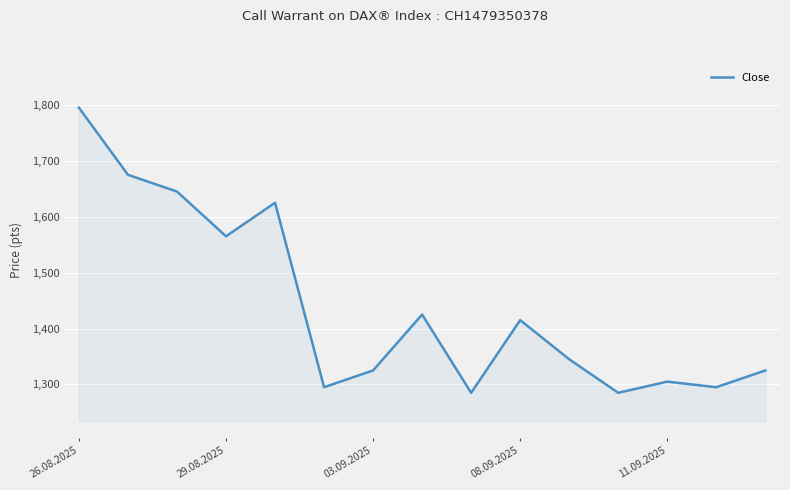

What is the smallest value displayed?

1285